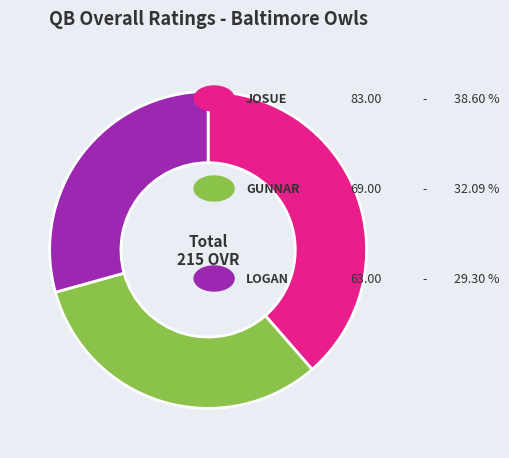

Does any single category account for the majority?

No